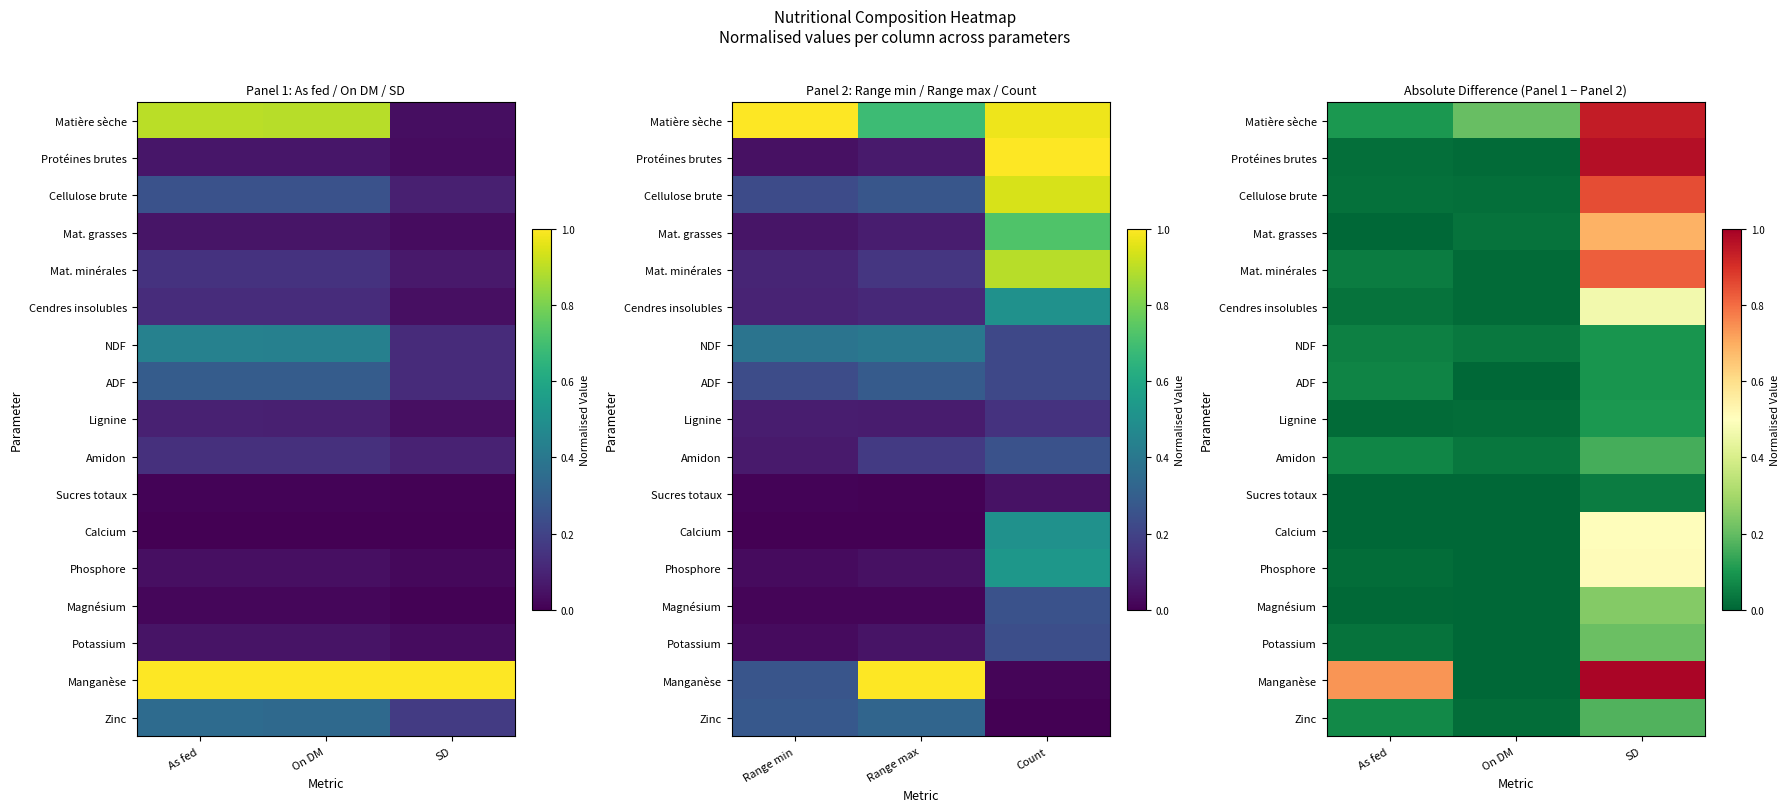

List the labels in order of Potassium value, largest first.

SD, As fed, On DM